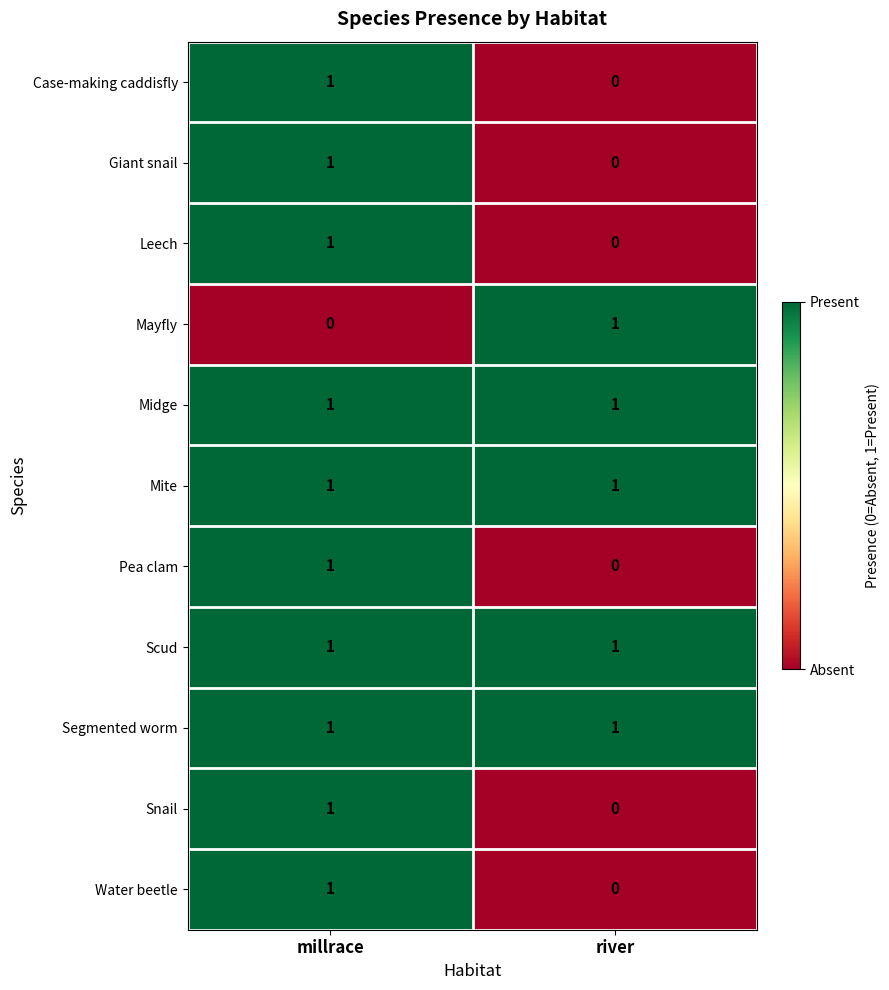

The value of Scud at millrace is 1. True or false?

True